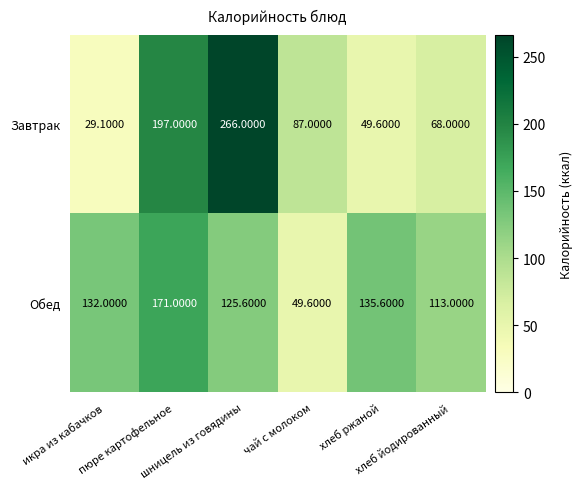

Which series has the widest spread of values?

Завтрак